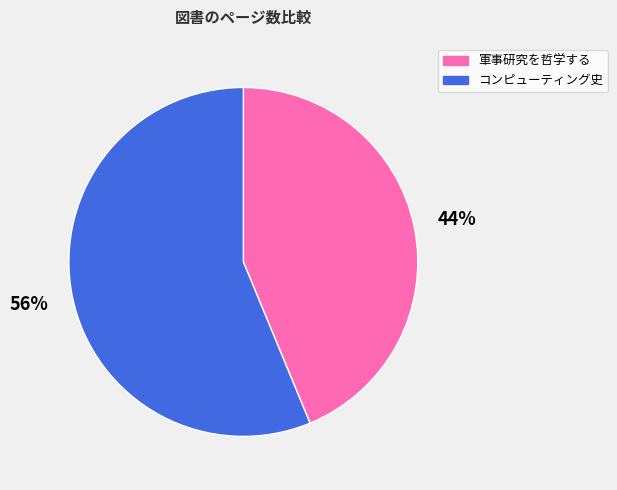

Combined, do 軍事研究を哲学する and コンピューティング史 account for over 50%?

Yes